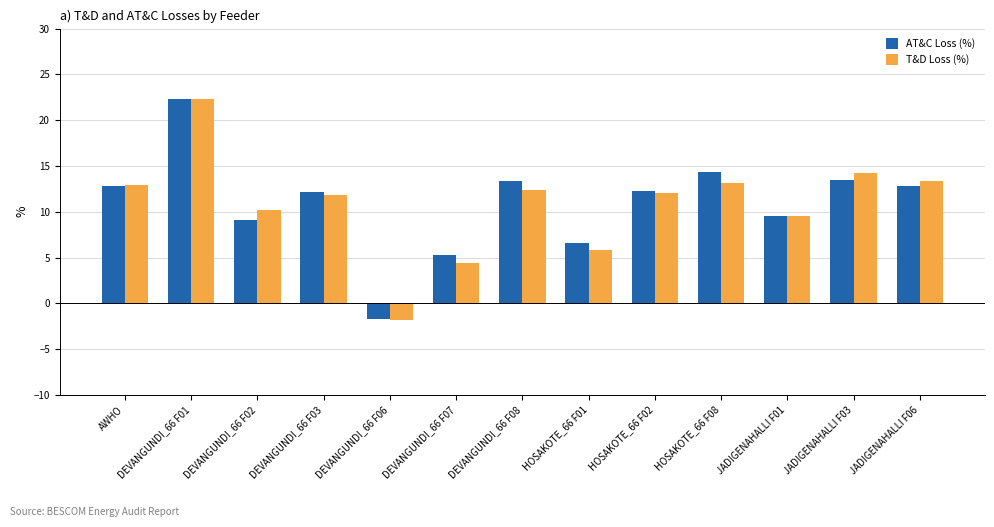

Is it true that T&D Loss (%) equals 9.5 at JADIGENAHALLI F01?

True